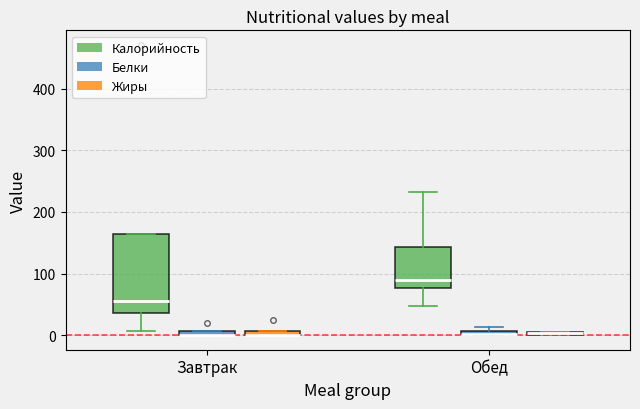

Comparing the boxes themselves (not the whiskers), which one is the tallest?

Завтрак (Калорийность)